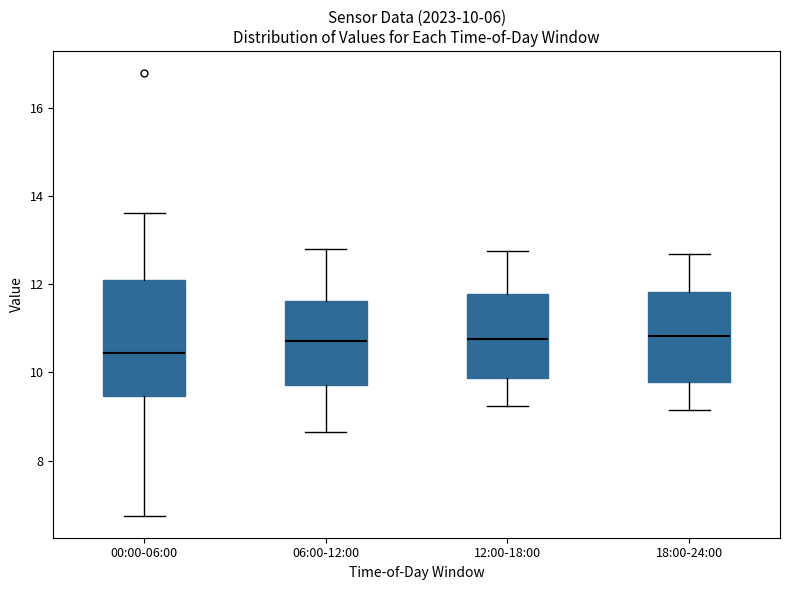

Comparing the boxes themselves (not the whiskers), which one is the tallest?

00:00-06:00